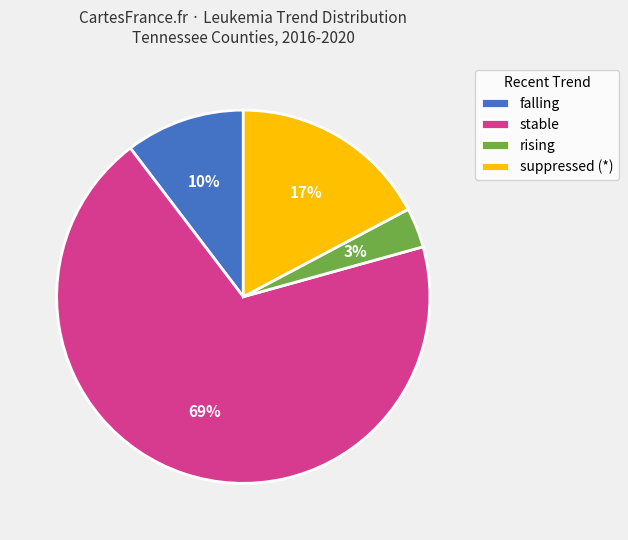

Which has a higher value, falling or suppressed?

suppressed